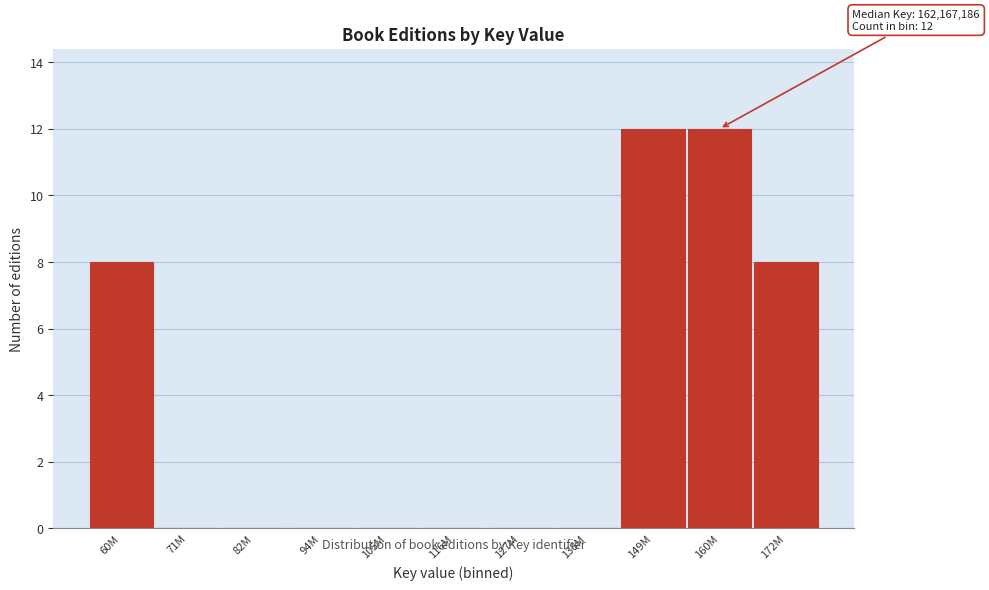

Reading left to right, list all the values displayed in this chart.

60M=8	71M=0	82M=0	94M=0	105M=0	116M=0	127M=0	138M=0	149M=12	160M=12	172M=8